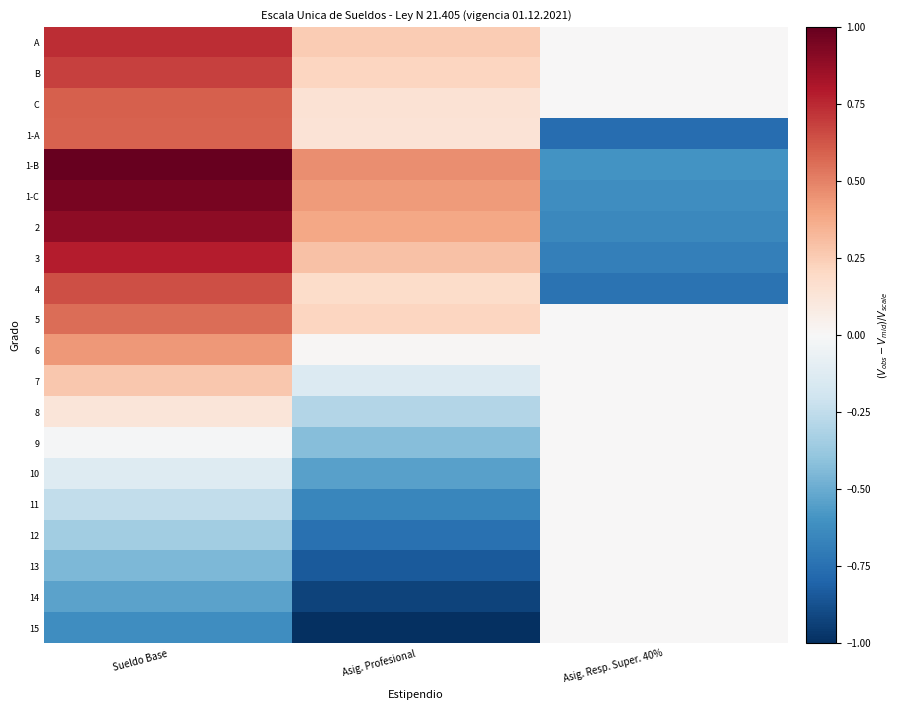

What is the difference between the highest and lowest values at Asig. Profesional?

1.5